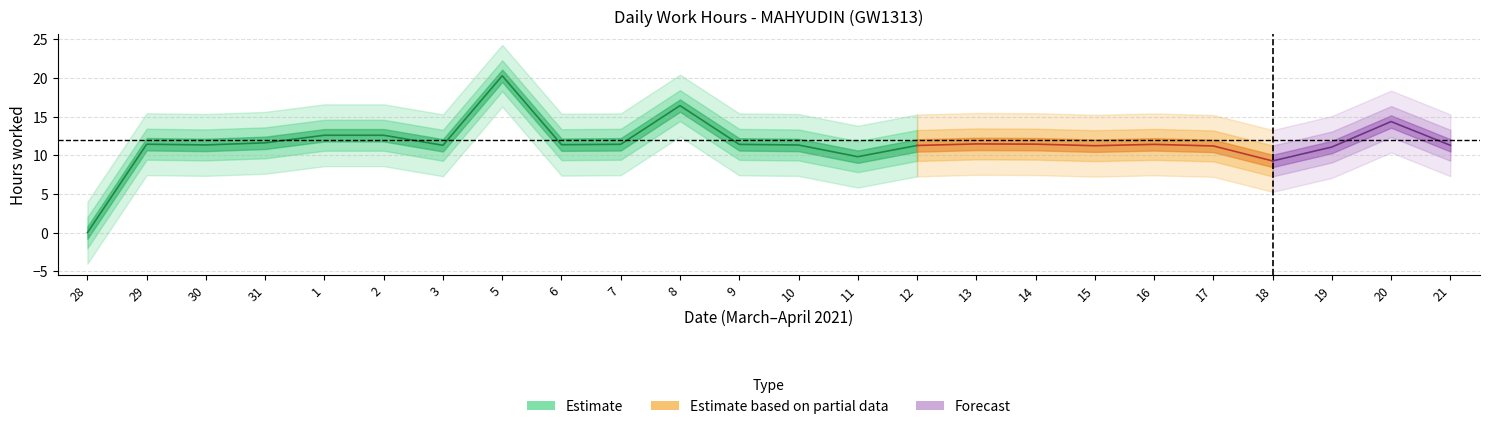

What is the sum of all values?

276.9